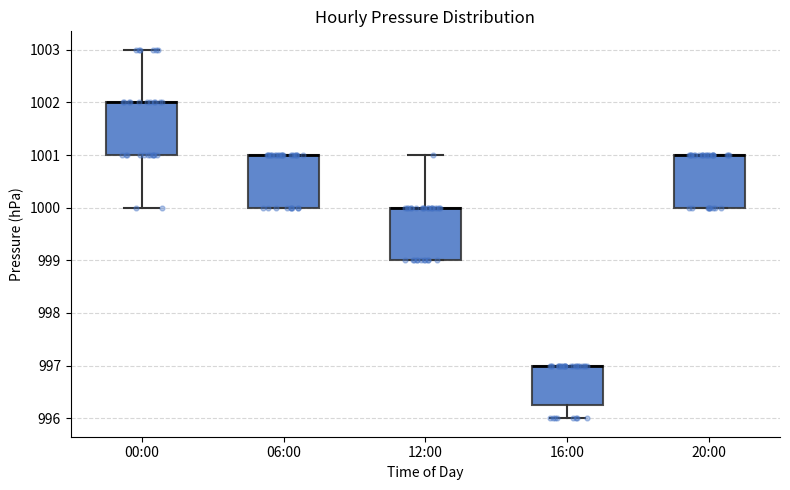

Where is the lower edge of the box for 20:00 on the y-axis? The values are not printed on the chart, so give them approximately, as read against the axis.

1000.0